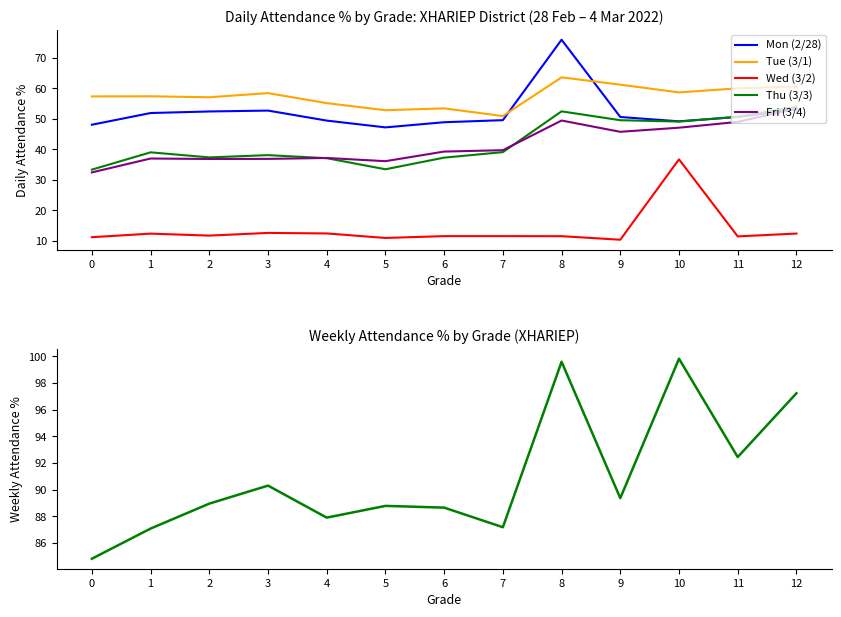

How many data points in Thu (3/3) are above 39?

7